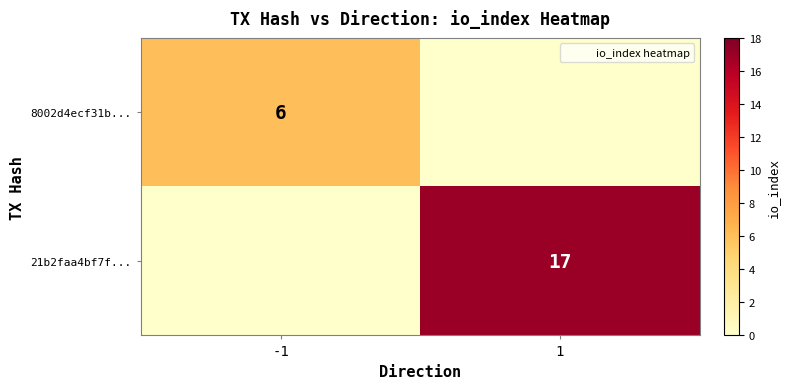

At -1, list the series in order from largest to smallest.

8002d4ecf31b..., 21b2faa4bf7f...